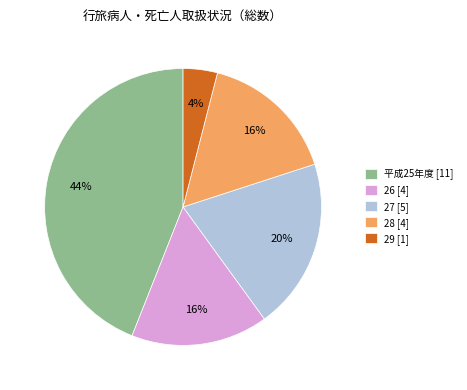

What is the largest slice in the pie chart?

平成25年度